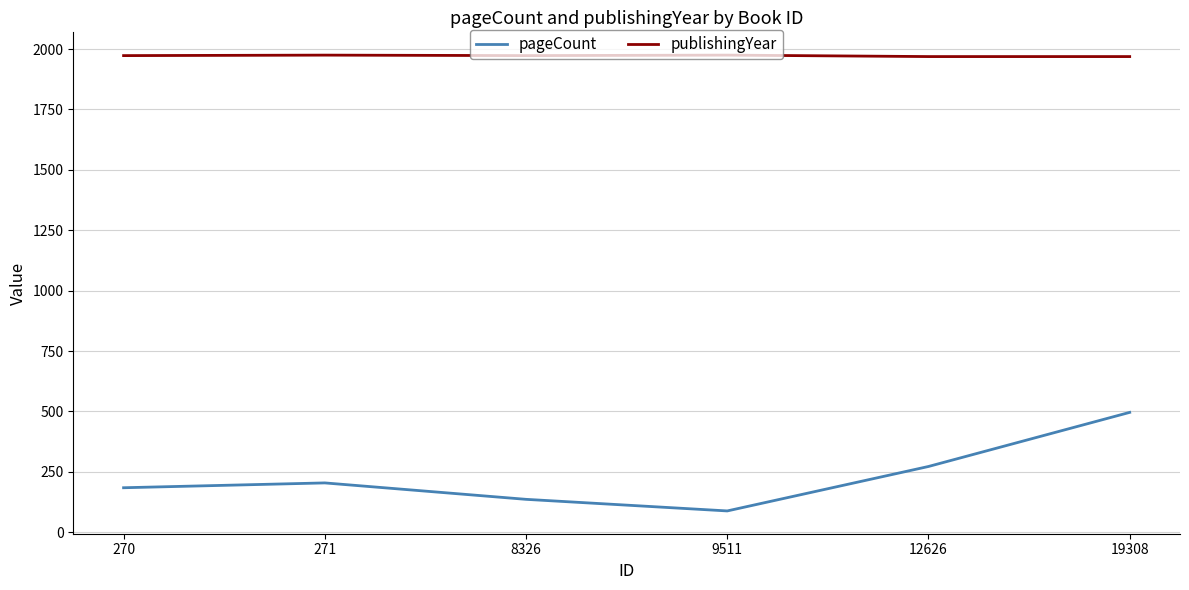

At 271, list the series in order from largest to smallest.

publishingYear, pageCount